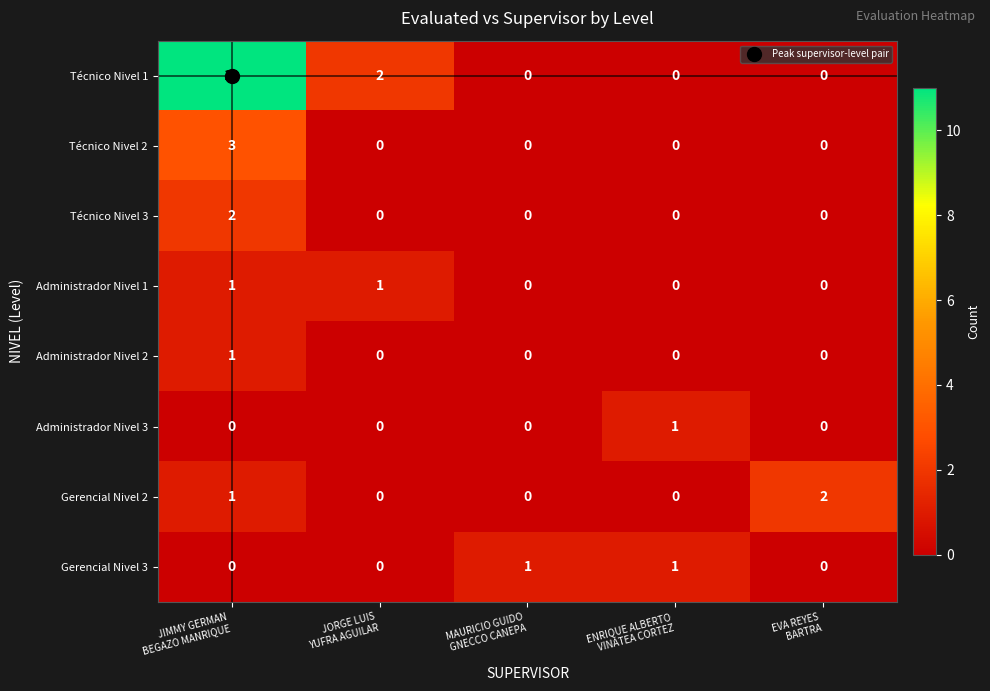

Which series has the largest range (max minus min)?

Técnico Nivel 1